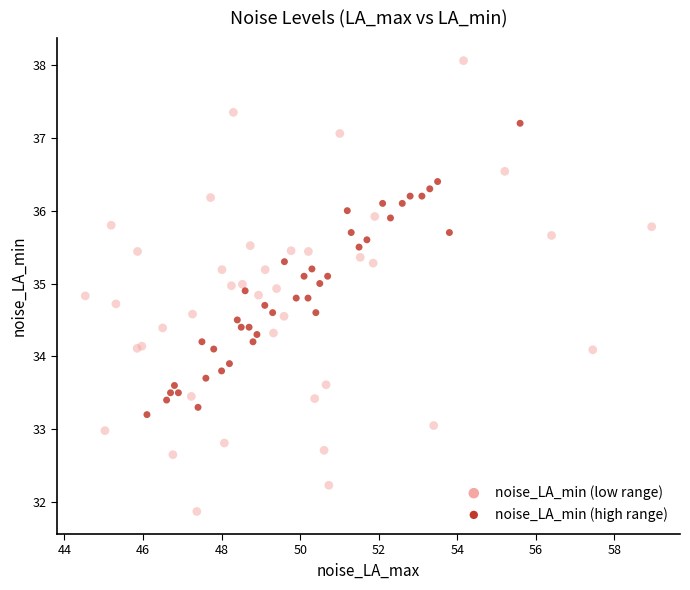

Which series has the largest Y range (max minus min)?

noise_LA_min (low range)